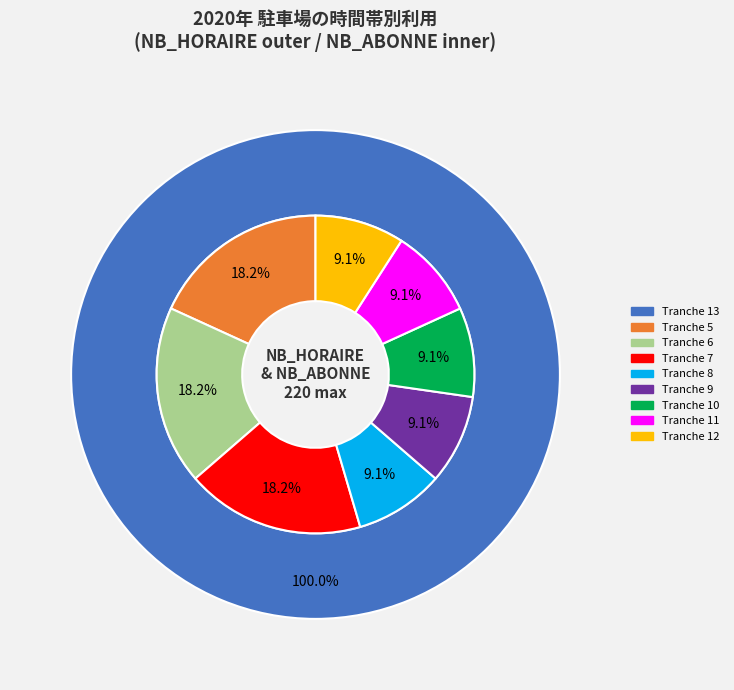

Does Tranche 13 (NB=1) represent more than half of the total?

Yes